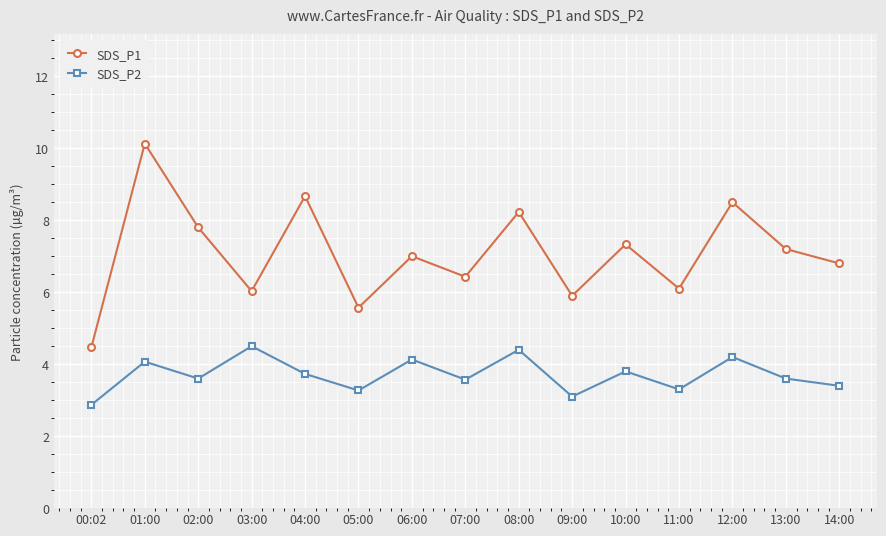

What is the approximate value of SDS_P1 at 02:00?

7.8